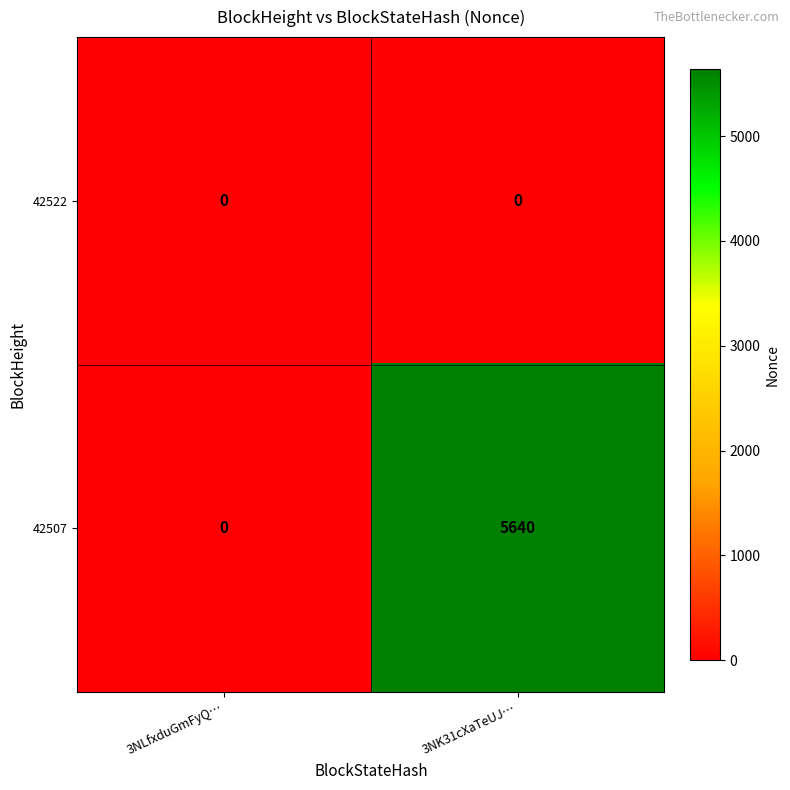

Which series has the largest total across all categories?

42507